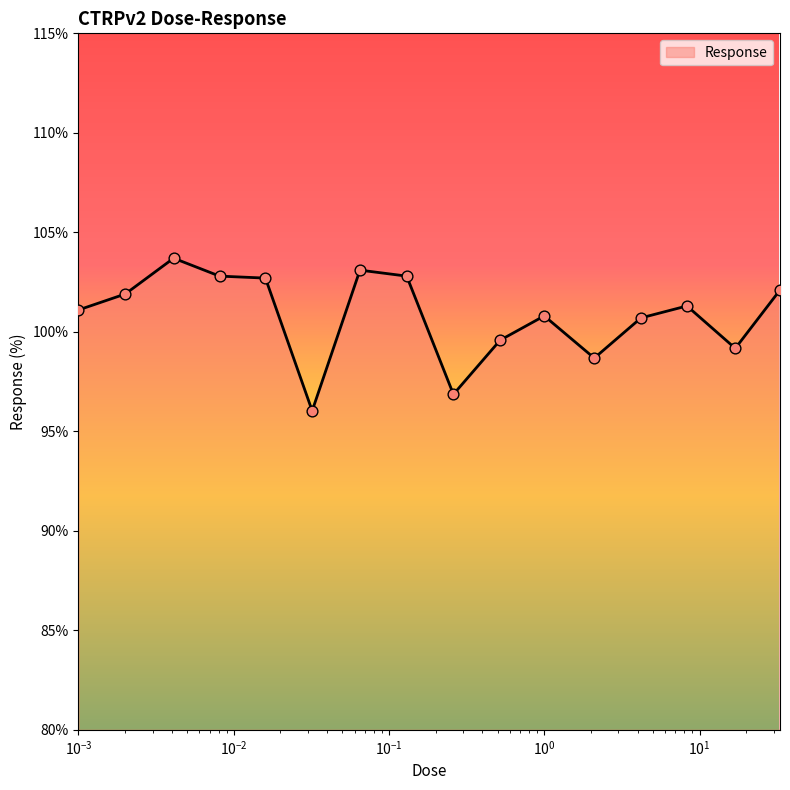

What is the difference between the maximum and minimum values?

7.7